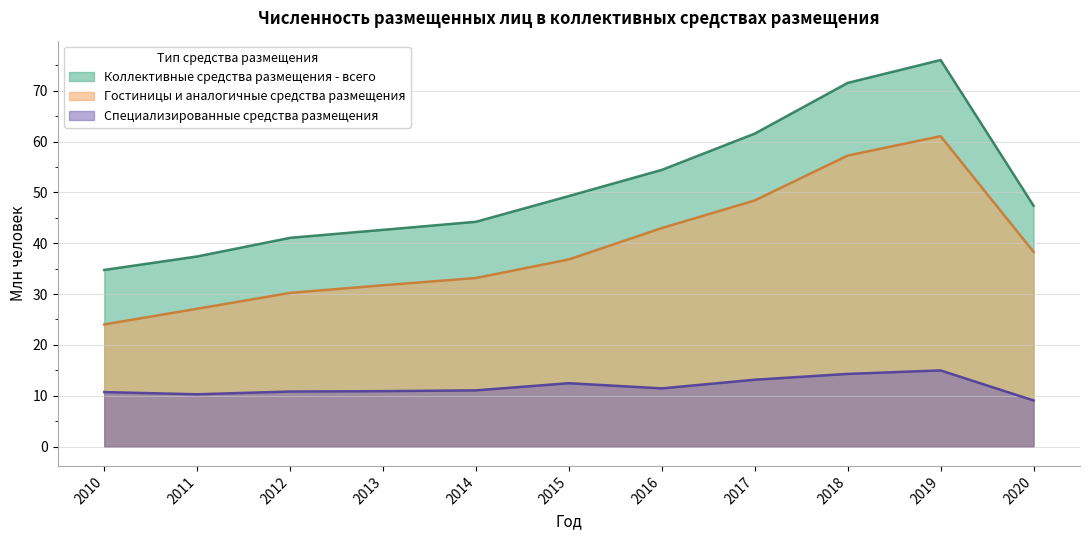

List the series in order of their peak value, lowest first.

Специализированные средства размещения, Гостиницы и аналогичные средства размещения, Коллективные средства размещения - всего